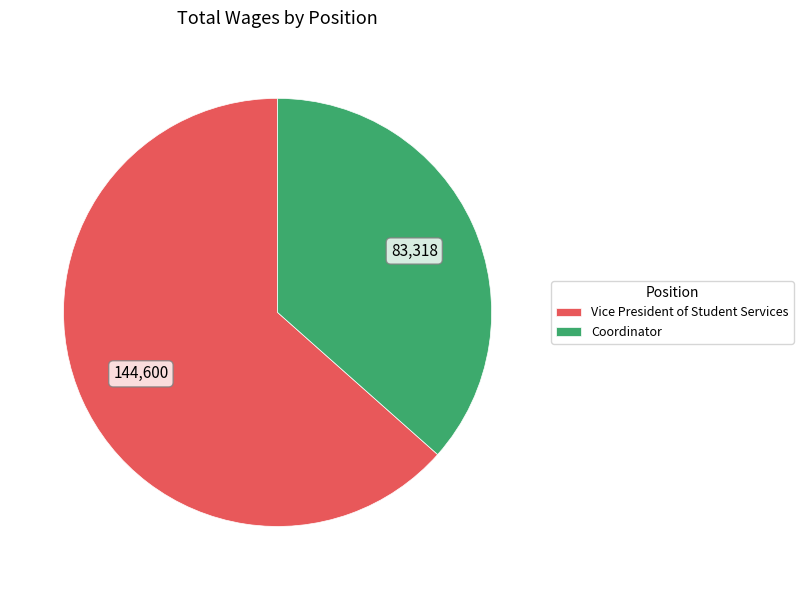

True or false: Vice President of Student Services accounts for 72% of the total.

False